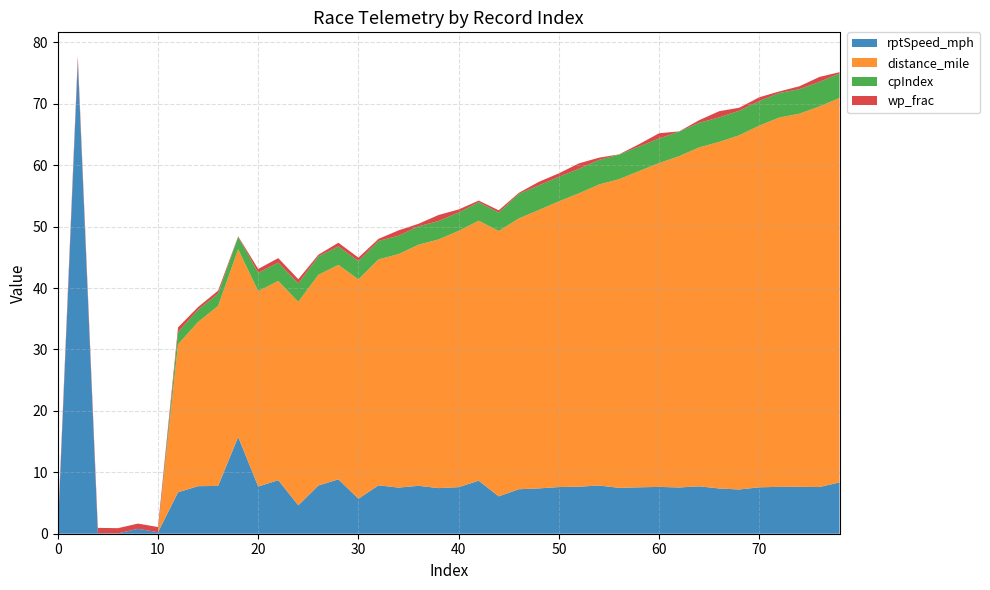

Reading right to left, what are all the values shown in this chart?

rptSpeed_mph: 78=8.4	76=7.6	74=7.6	72=7.6	70=7.6	68=7.2	66=7.4	64=7.7	62=7.5	60=7.6	58=7.6	56=7.5	54=7.8	52=7.7	50=7.6	48=7.4	46=7.2	44=6.1	42=8.6	40=7.6	38=7.4	36=7.8	34=7.5	32=7.9	30=5.7	28=8.9	26=7.9	24=4.6	22=8.7	20=7.7	18=15.8	16=7.8	14=7.7	12=6.7	10=0.2	8=0.8	6=0.1	4=0.1	2=76.9	0=0.0
distance_mile: 78=62.6	76=62.0	74=60.7	72=60.1	70=58.9	68=57.7	66=56.4	64=55.2	62=53.9	60=52.7	58=51.5	56=50.3	54=49.0	52=47.8	50=46.5	48=45.3	46=44.1	44=43.2	42=42.3	40=41.7	38=40.5	36=39.3	34=38.0	32=36.8	30=35.7	28=34.9	26=34.3	24=33.1	22=32.4	20=31.8	18=30.6	16=29.3	14=26.7	12=24.1	10=0.0	8=0.0	6=0.0	4=0.0	2=0.0	0=0.0
cpIndex: 78=4.0	76=4.0	74=4.0	72=4.0	70=4.0	68=4.0	66=4.0	64=4.0	62=4.0	60=4.0	58=4.0	56=4.0	54=4.0	52=4.0	50=4.0	48=4.0	46=4.0	44=3.0	42=3.0	40=3.0	38=3.0	36=3.0	34=3.0	32=3.0	30=3.0	28=3.0	26=3.0	24=3.0	22=3.0	20=3.0	18=2.0	16=2.0	14=2.0	12=2.0	10=0.0	8=0.0	6=0.0	4=0.0	2=0.0	0=0.0
wp_frac: 78=0.2	76=0.8	74=0.5	72=0.3	70=0.6	68=0.5	66=1.0	64=0.4	62=0.0	60=0.9	58=0.4	56=0.0	54=0.4	52=0.9	50=0.6	48=0.6	46=0.2	44=0.4	42=0.3	40=0.5	38=1.0	36=0.4	34=0.9	32=0.3	30=0.6	28=0.6	26=0.3	24=0.7	22=0.7	20=0.6	18=0.1	16=0.5	14=0.4	12=0.7	10=0.8	8=0.8	6=0.8	4=0.8	2=0.8	0=0.8